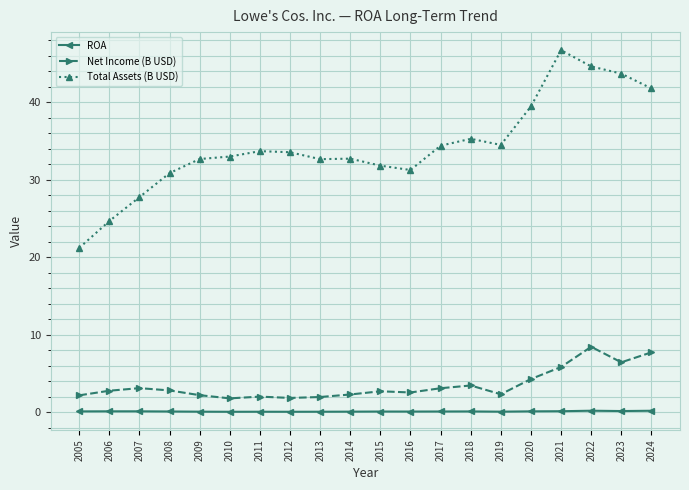

What is the maximum value shown in the chart?

46.7